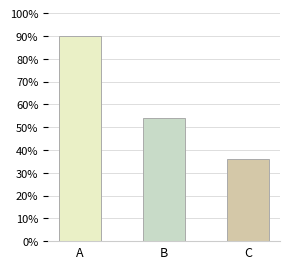

At which label does the data first exceed 105665024?

A